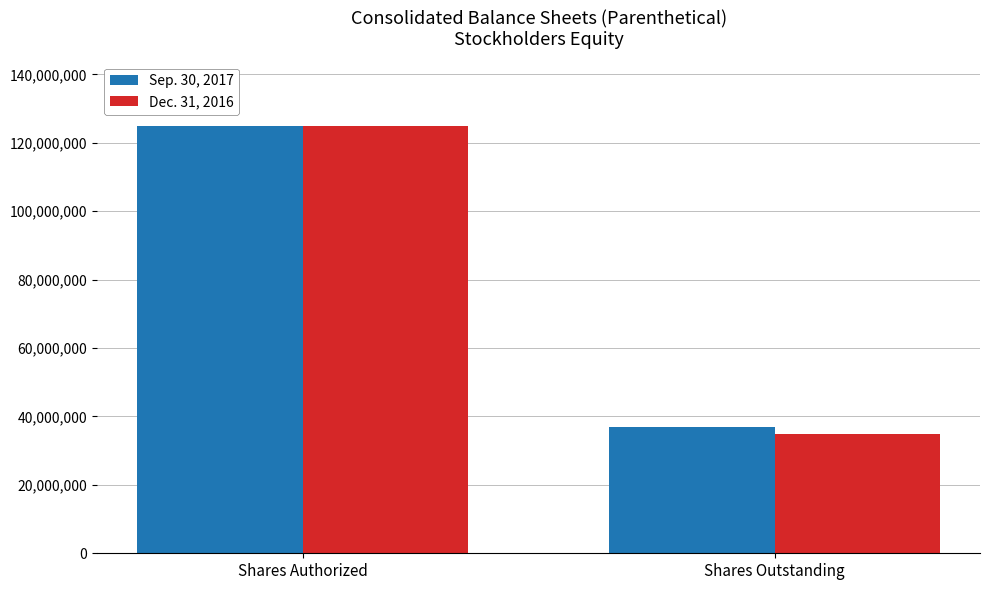

What is the difference between the highest and lowest values at Shares Outstanding?

1936505